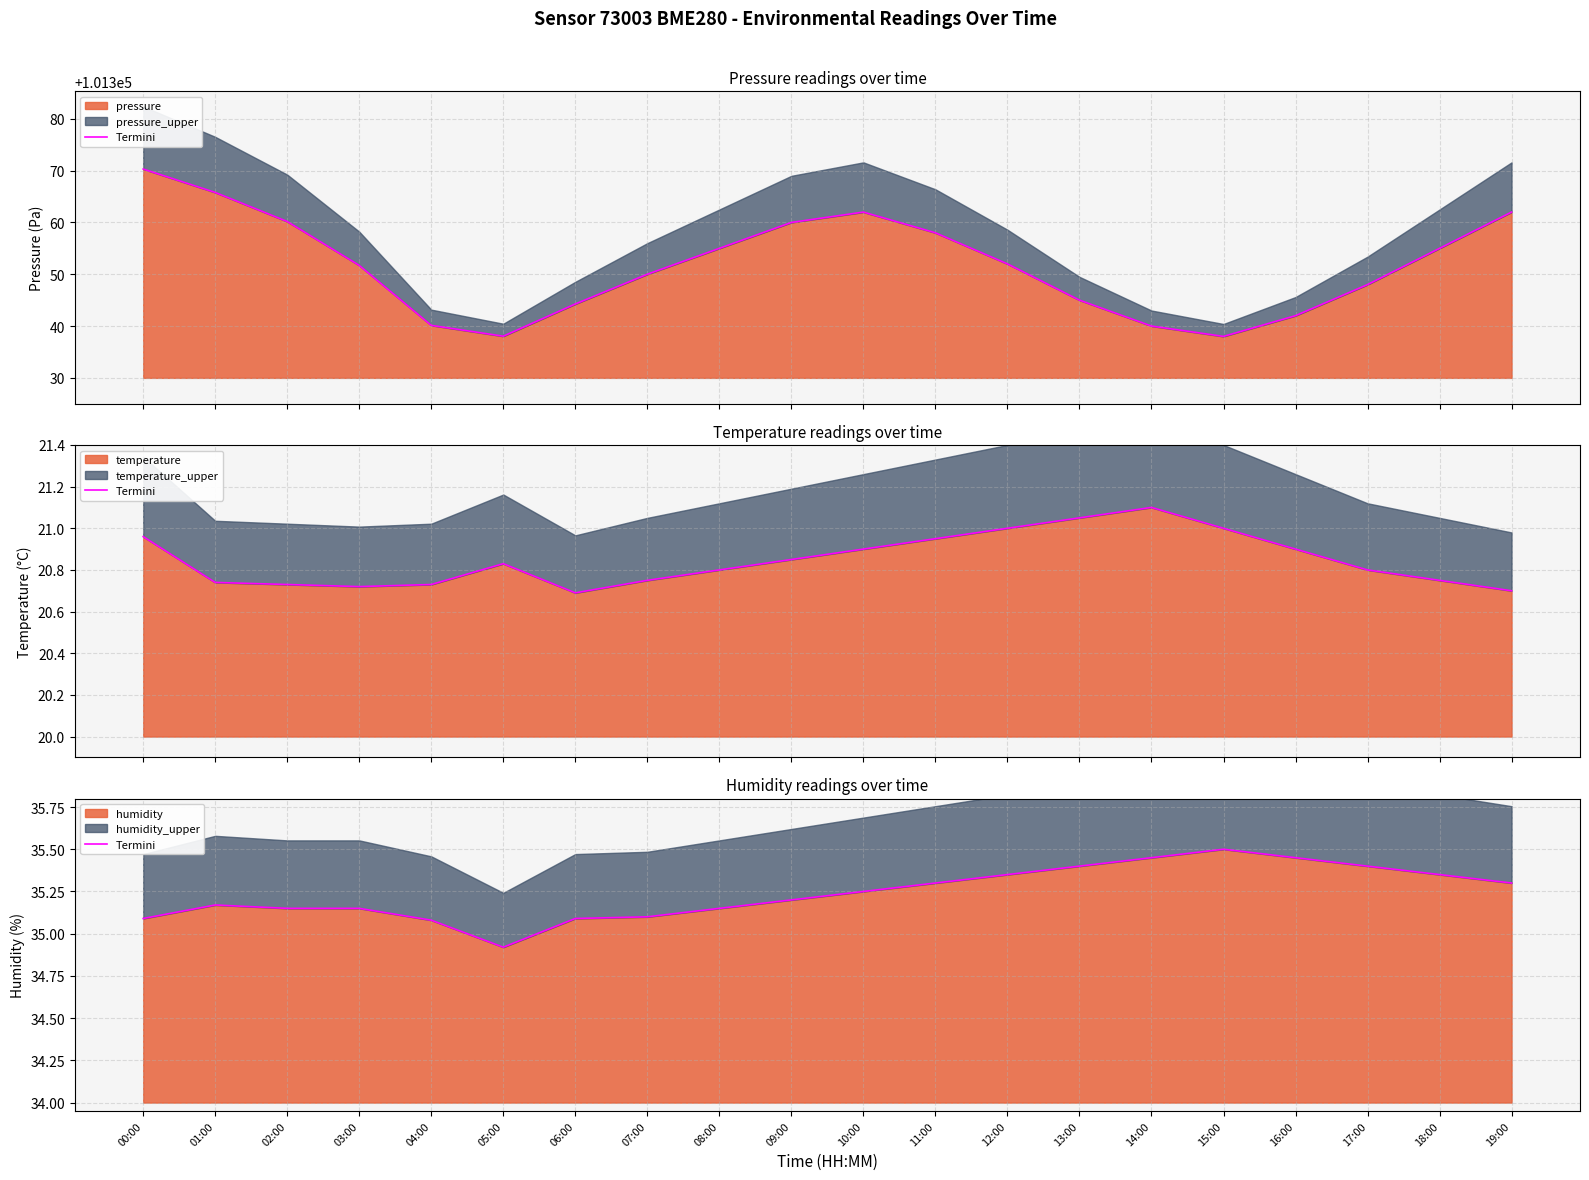

Rank the categories by value from highest to lowest.

15:00, 14:00, 16:00, 13:00, 17:00, 12:00, 18:00, 11:00, 19:00, 10:00, 09:00, 01:00, 02:00, 03:00, 08:00, 07:00, 00:00, 06:00, 04:00, 05:00